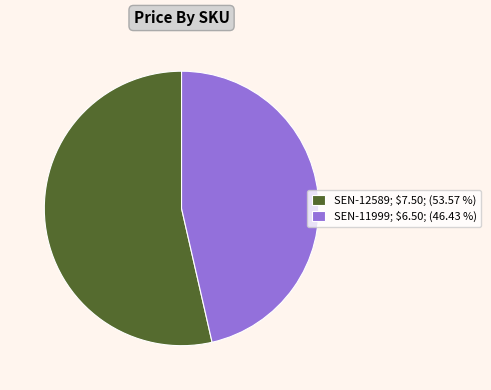

Which slice is the largest?

SEN-12589